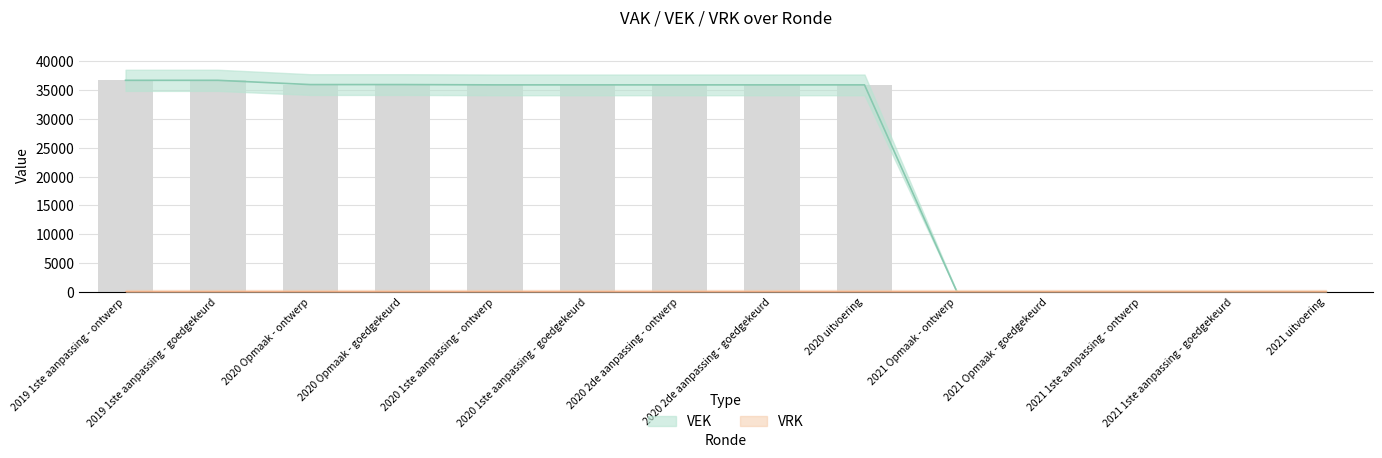

Count the number of values greater than 35938.

4